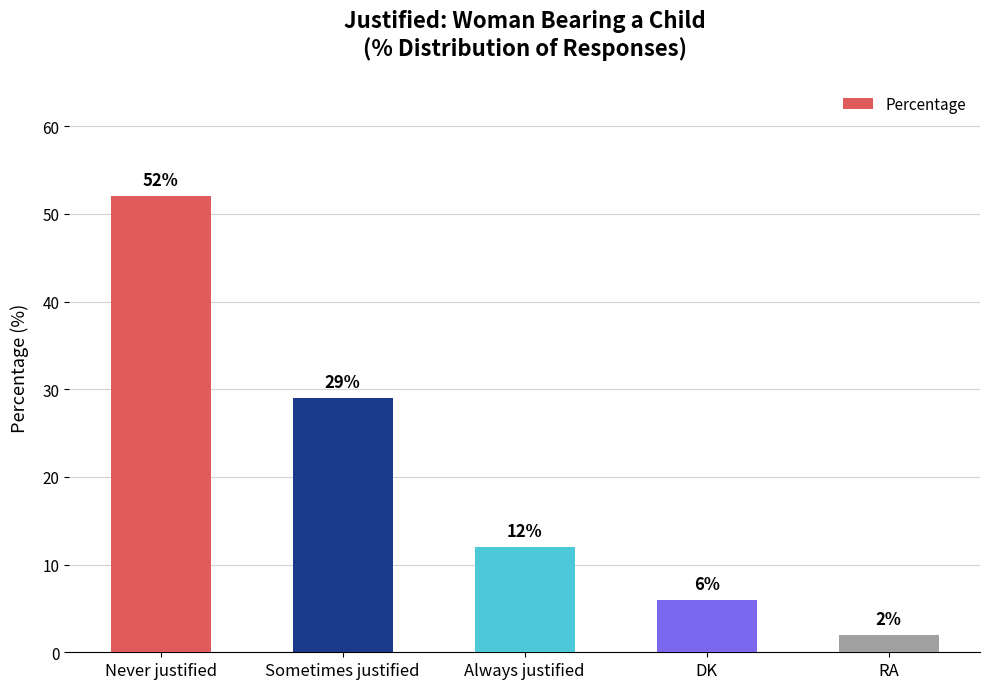

List the labels in order of value, largest first.

Never justified, Sometimes justified, Always justified, DK, RA